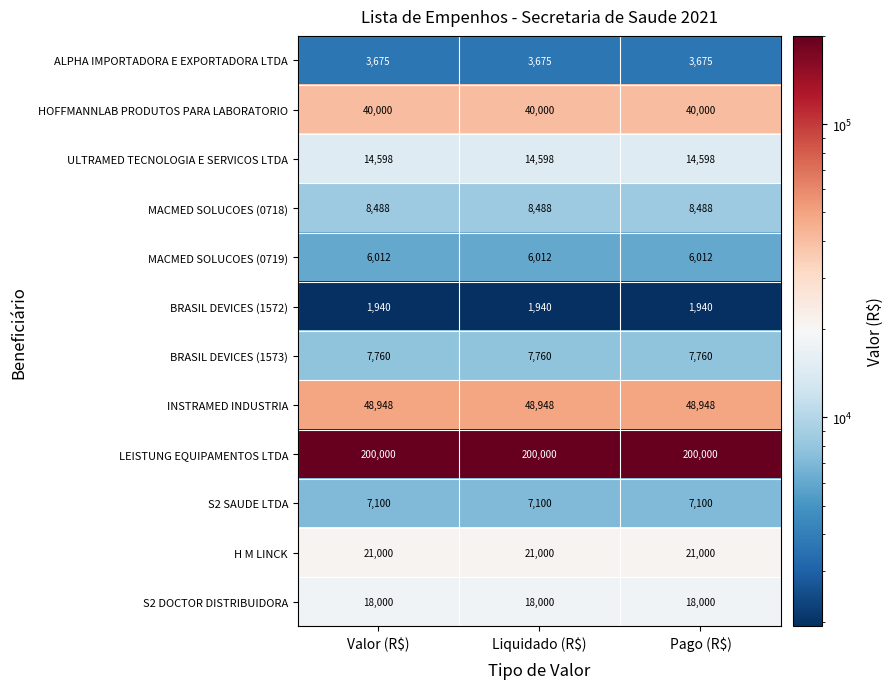

What is the lowest value of the MACMED SOLUCOES (0718) series?

8488